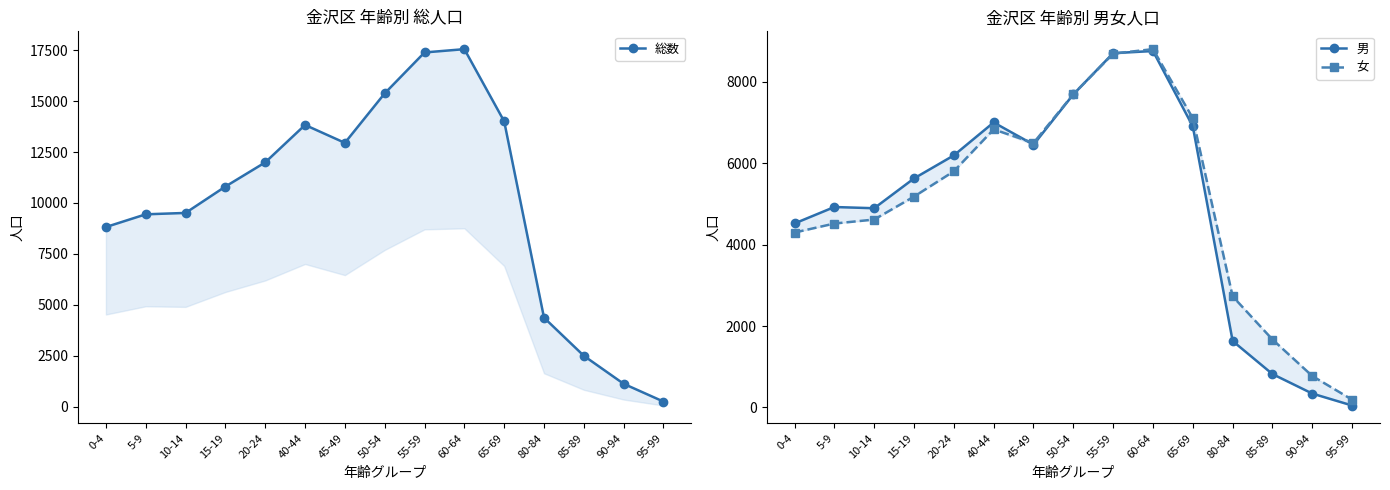

What is the sum of the 総数 values at 85-89 and 15-19?

13297